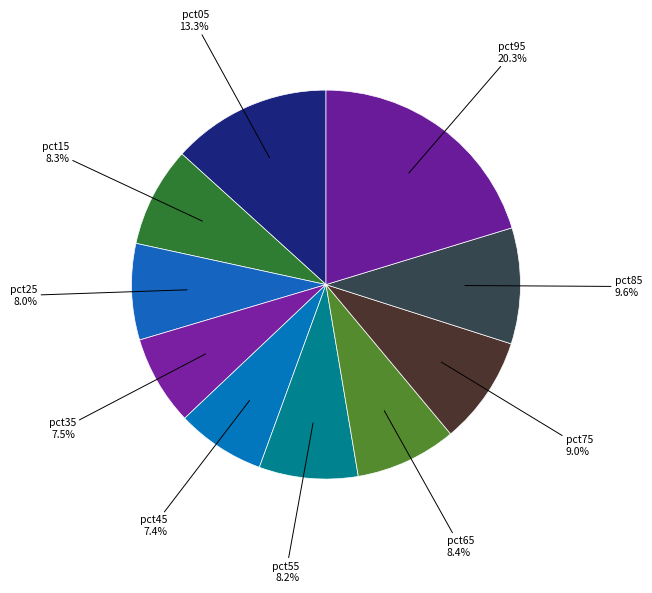

To the nearest percent, what portion does pct75 represent?

9%